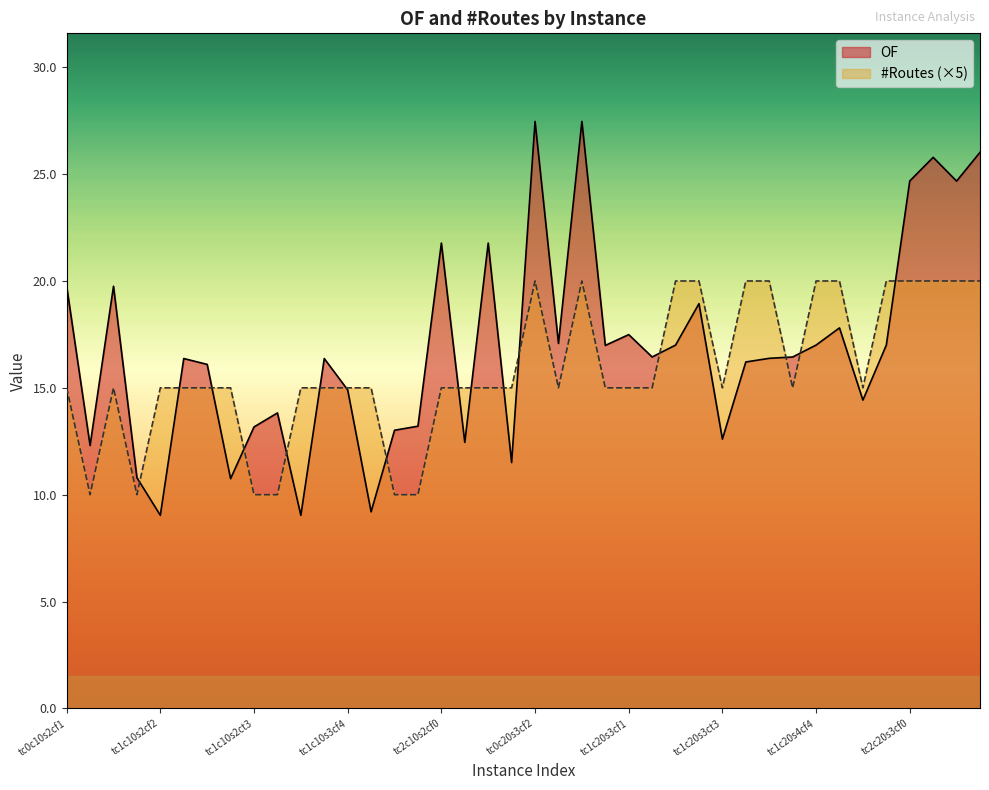

The #Routes series shows 9.4 at tc2c20s3ct0. True or false?

False